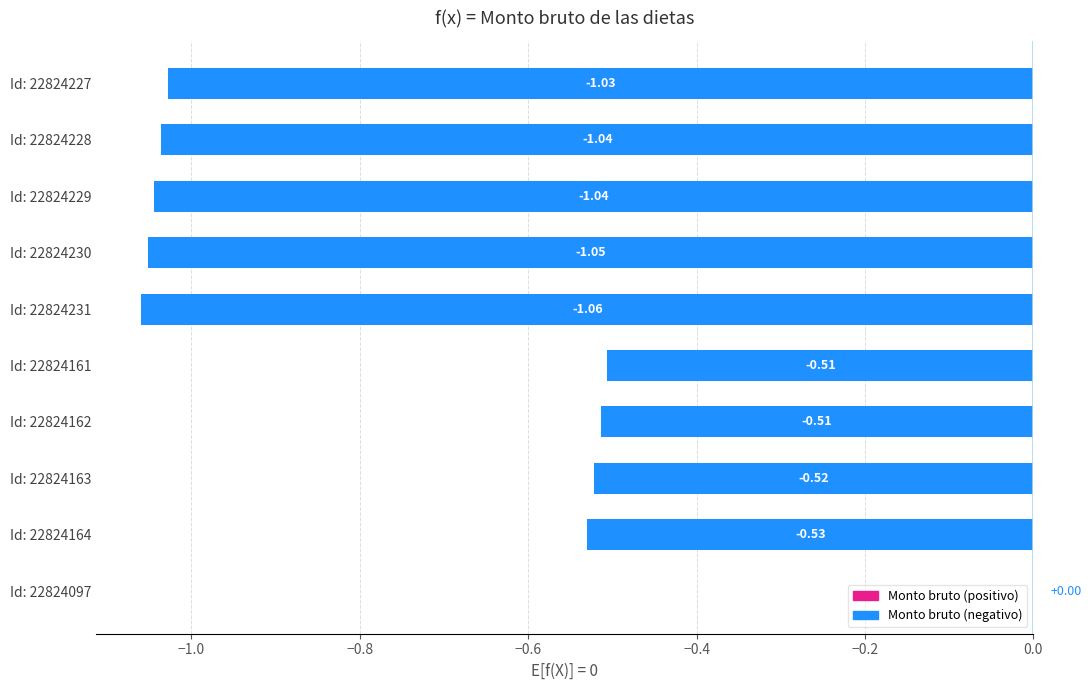

What is the change in value from Id: 22824164 to Id: 22824097?

+0.5